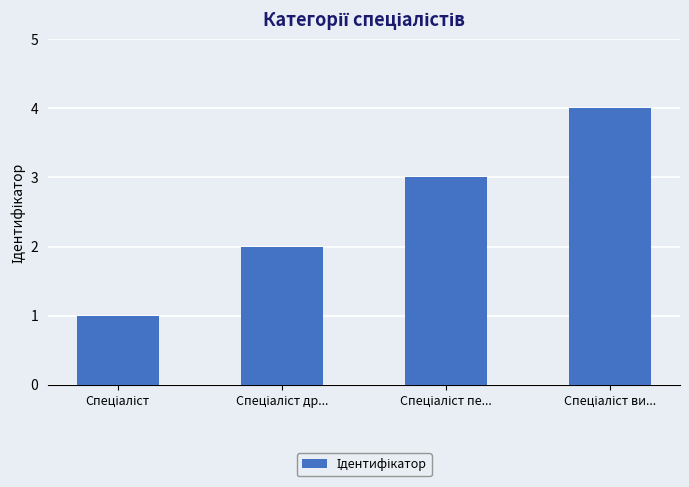

How many values are between 2 and 4?

3